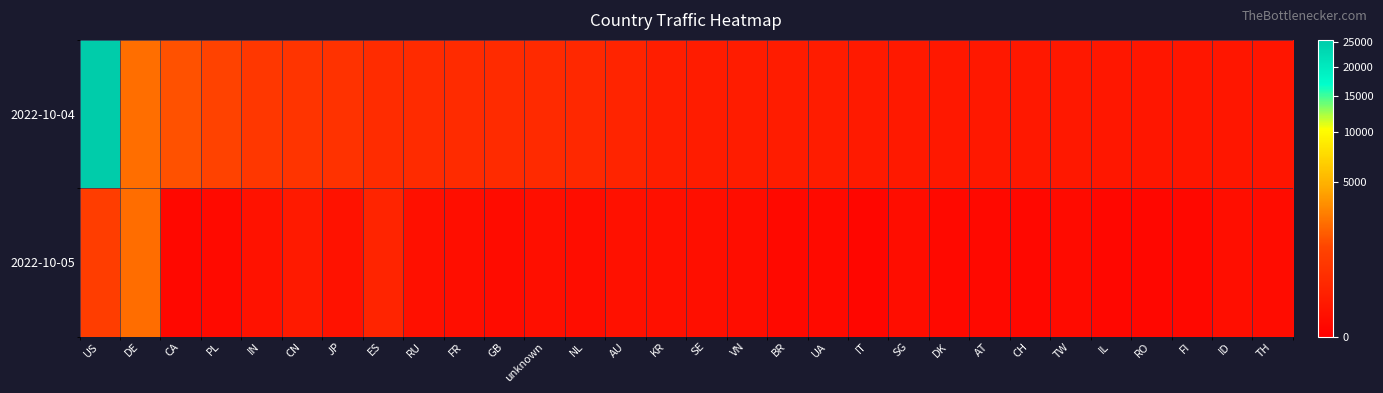

List the series in order of their peak value, highest first.

2022-10-04, 2022-10-05